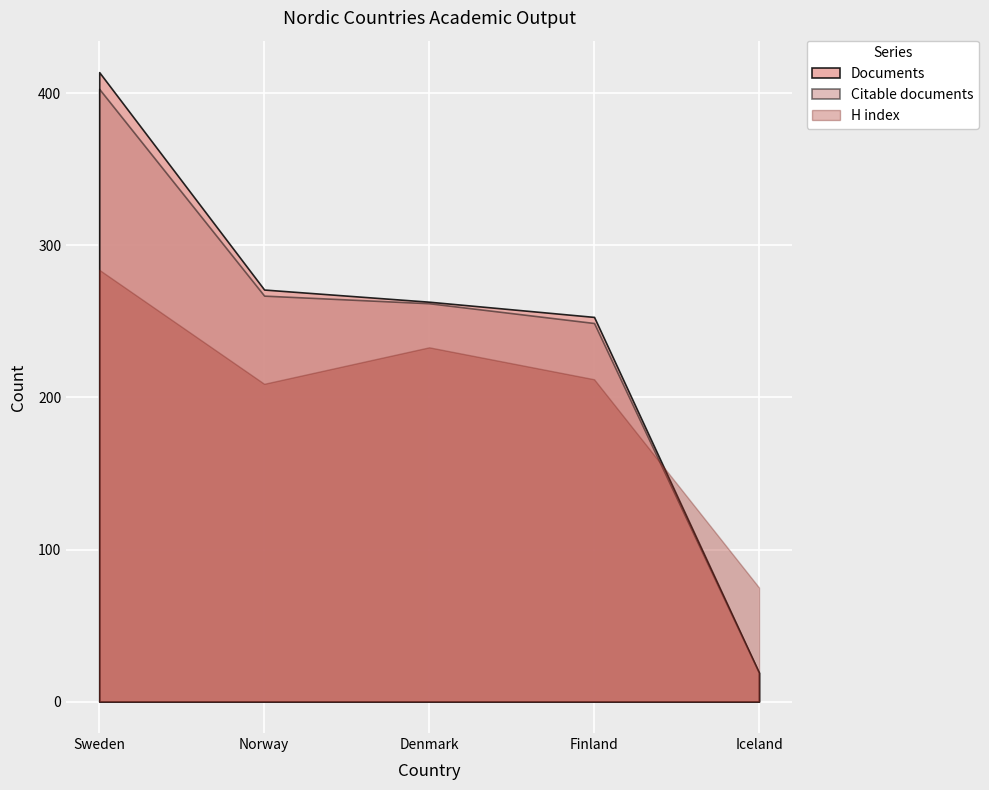

What is the sum of all Documents values?

1220